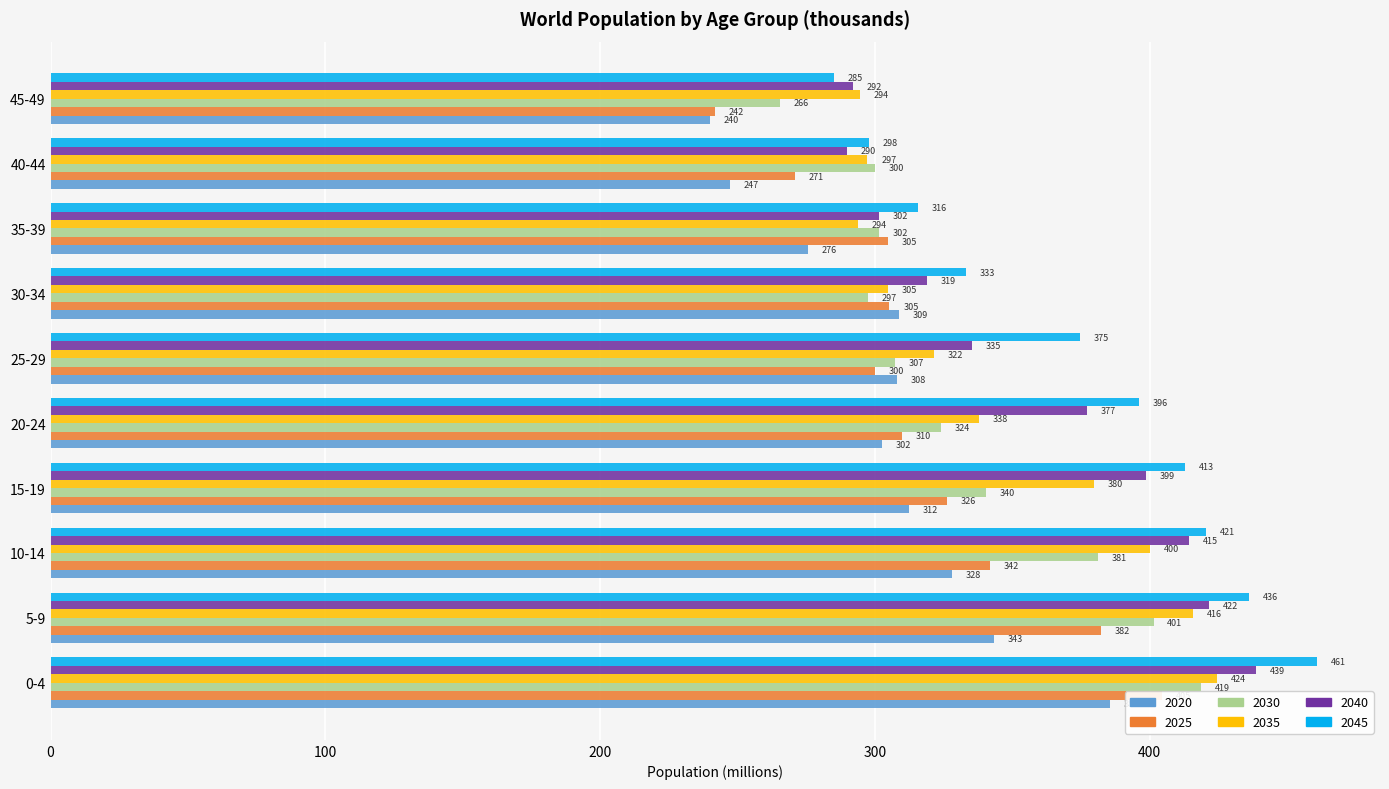

At 0-4, list the series in order from largest to smallest.

2045, 2040, 2035, 2030, 2025, 2020